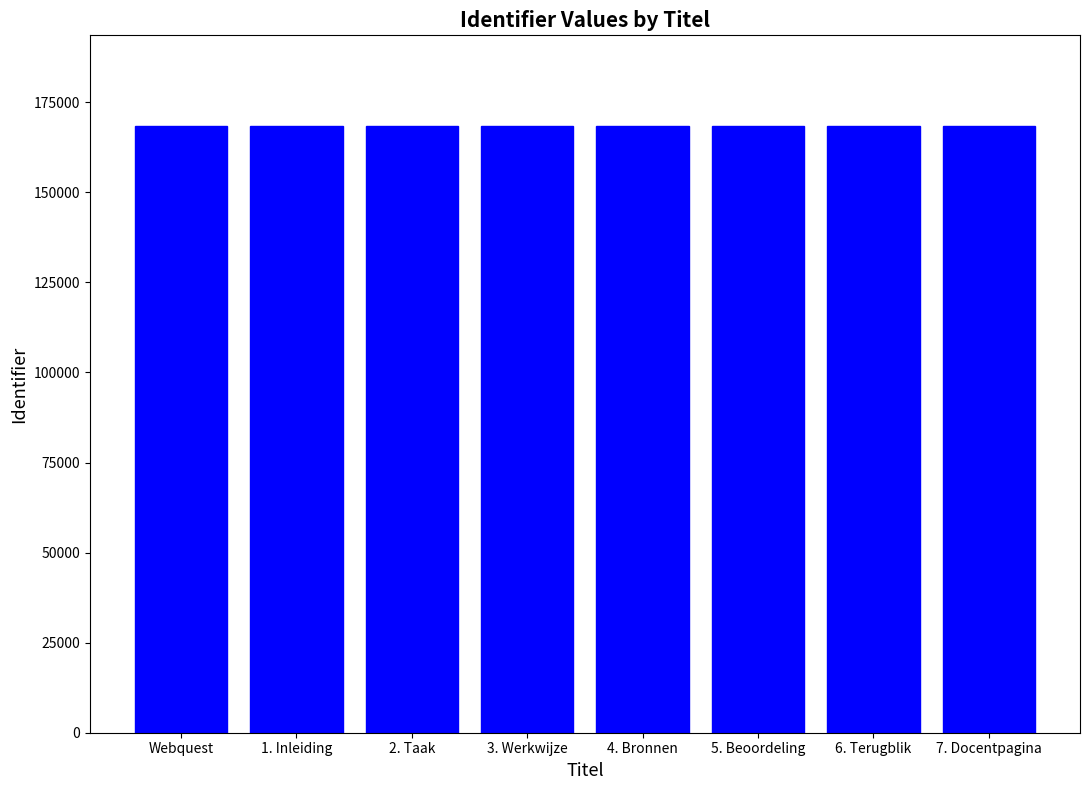

True or false: the data shows 168332 at 2. Taak.

True